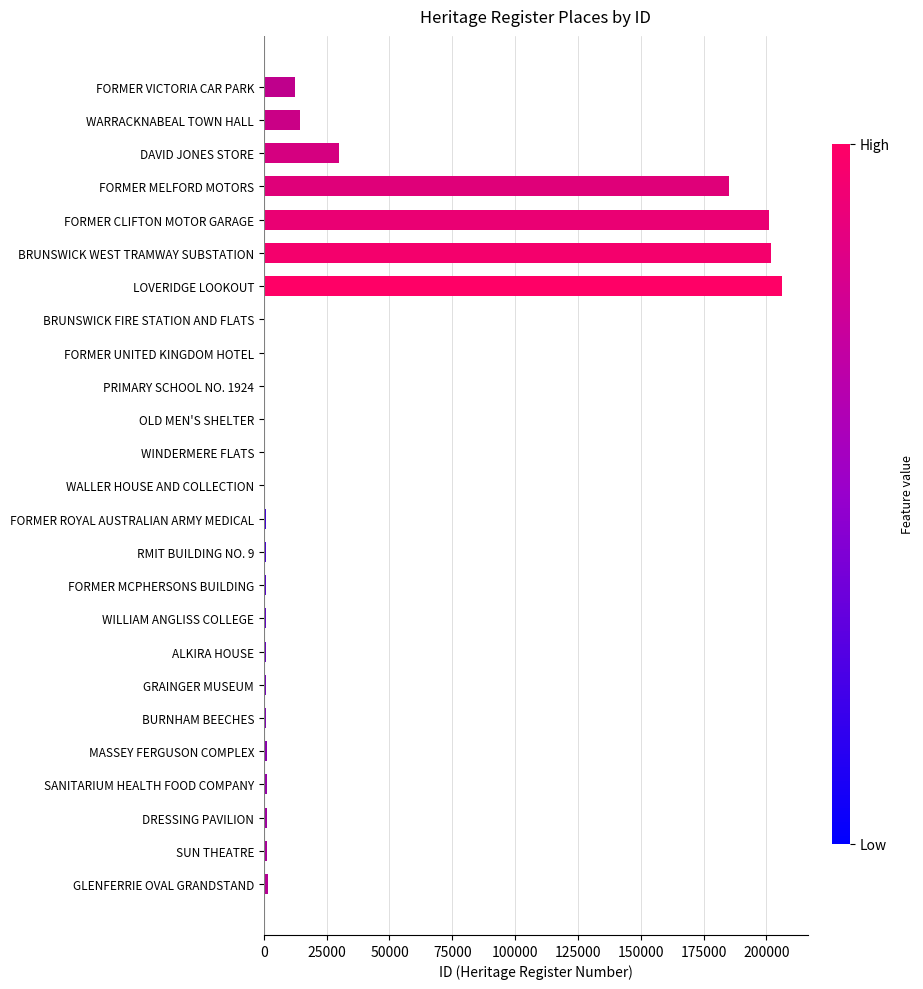

Where is the data nearest to the value 103205?

DAVID JONES STORE